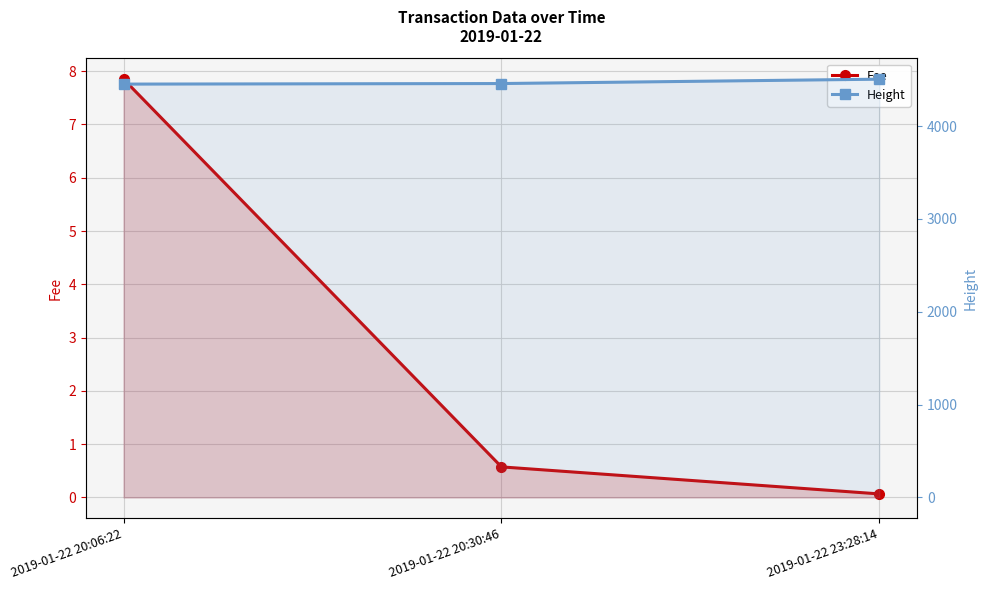

Is it true that Fee equals 7.8 at 2019-01-22 20:06:22?

True